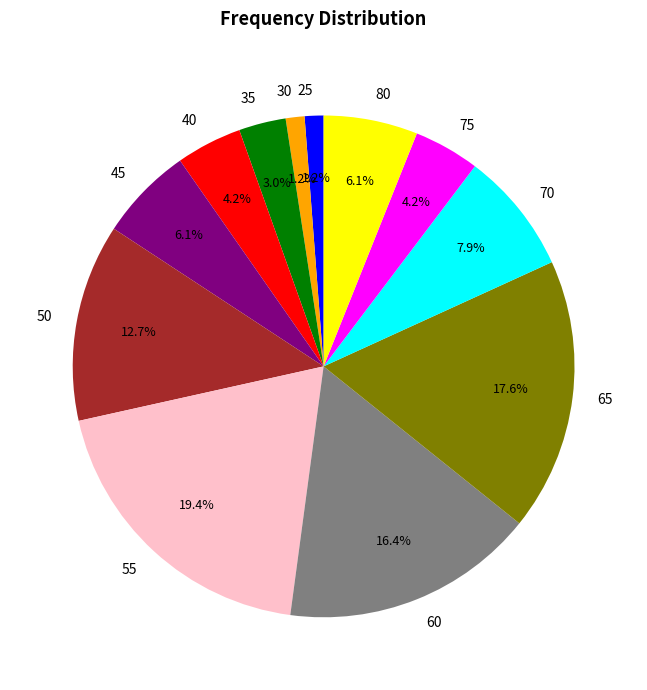

What is the largest slice in the pie chart?

55